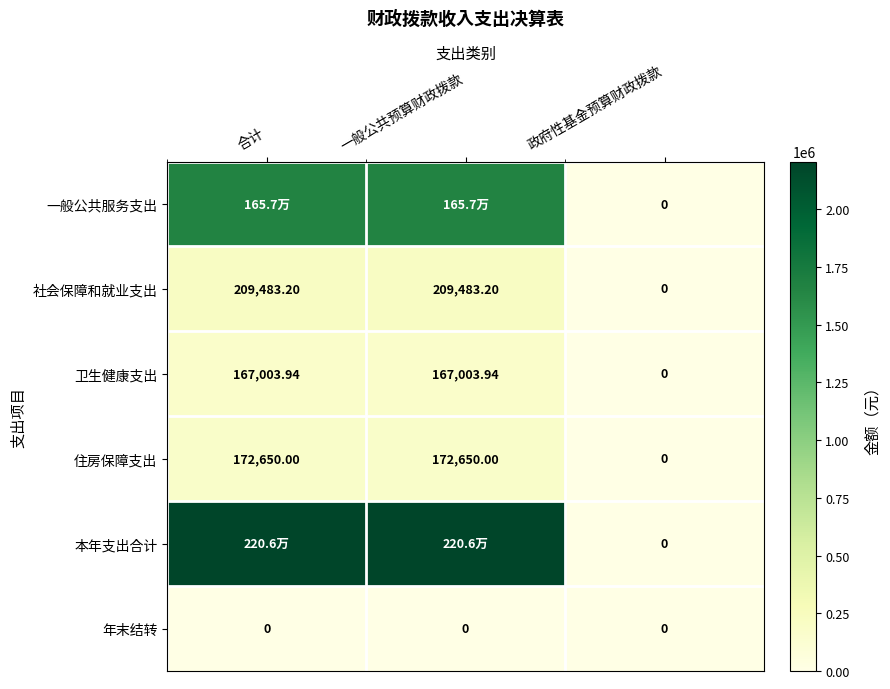

At which label does 社会保障和就业支出 first exceed 209483?

合计